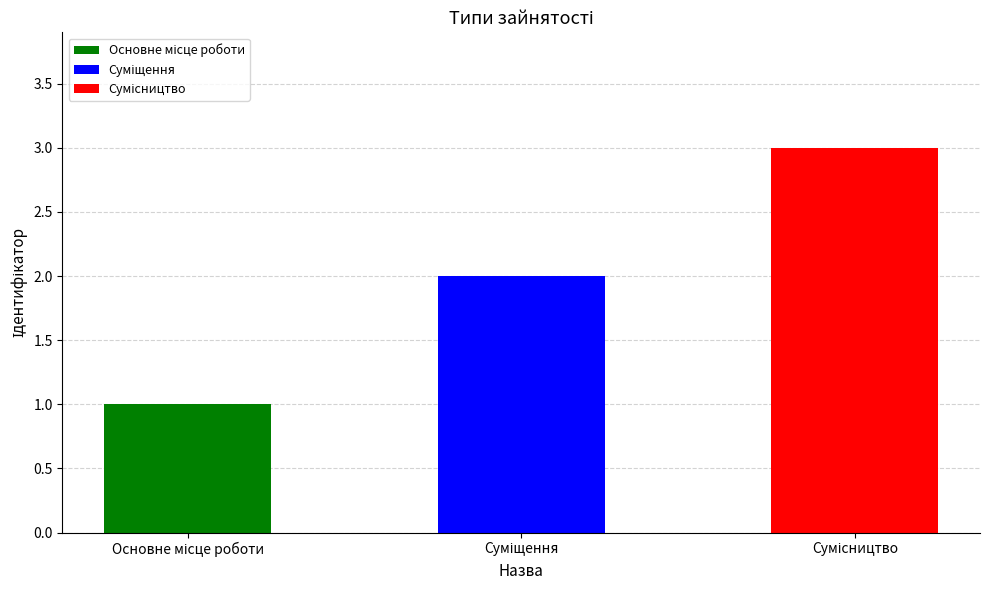

The value at Суміщення is 2. True or false?

True